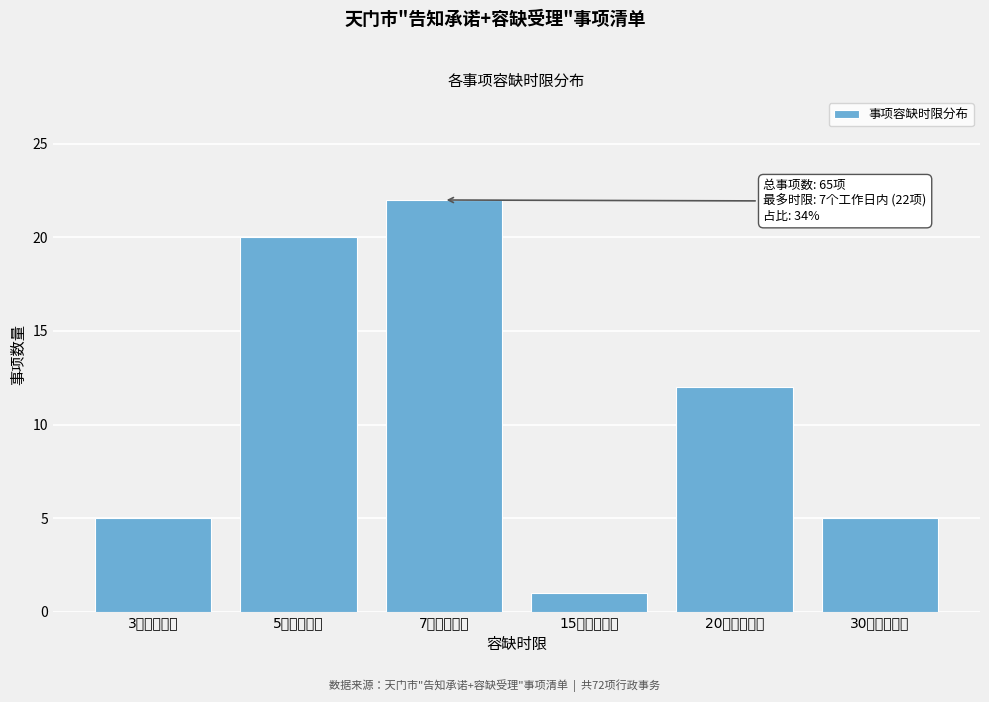

Reading right to left, transcribe all the data shown in this chart.

30个工作日内=5	20个工作日内=12	15个工作日内=1	7个工作日内=22	5个工作日内=20	3个工作日内=5